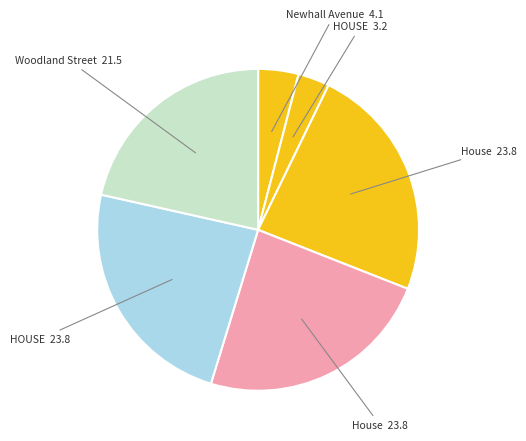

How many slices are in this pie chart?

6